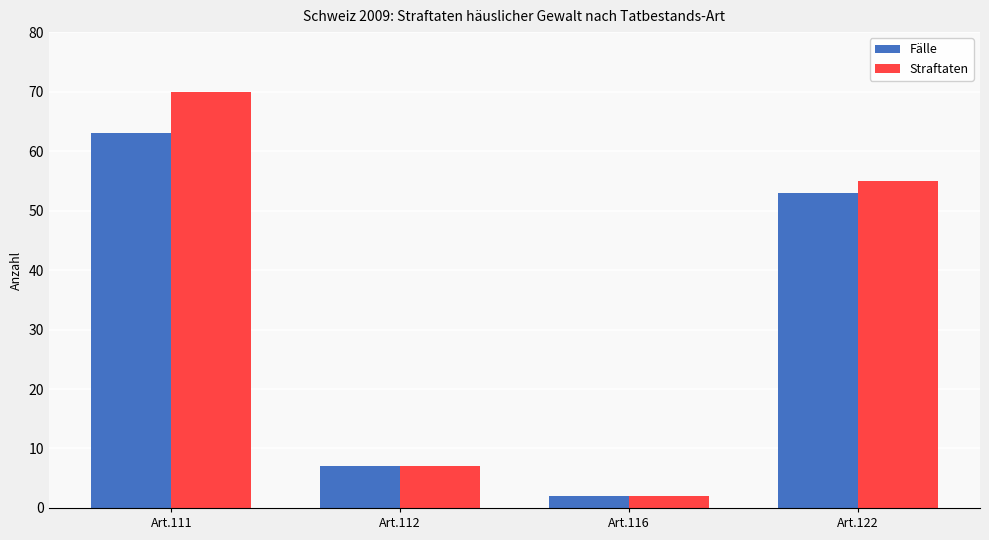

Reading right to left, list all the values displayed in this chart.

Fälle: Art.122=53	Art.116=2	Art.112=7	Art.111=63
Straftaten: Art.122=55	Art.116=2	Art.112=7	Art.111=70